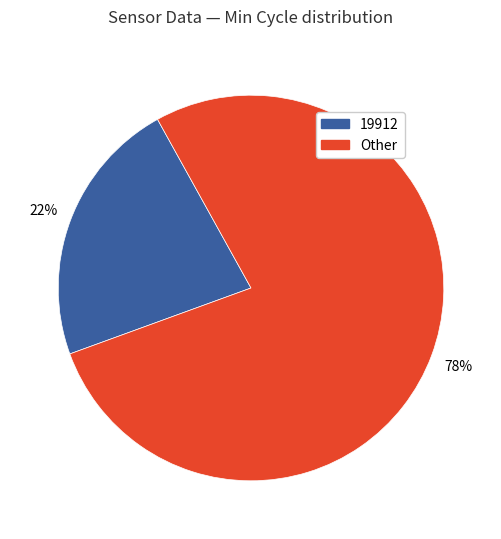

Count the number of slices in the pie.

2